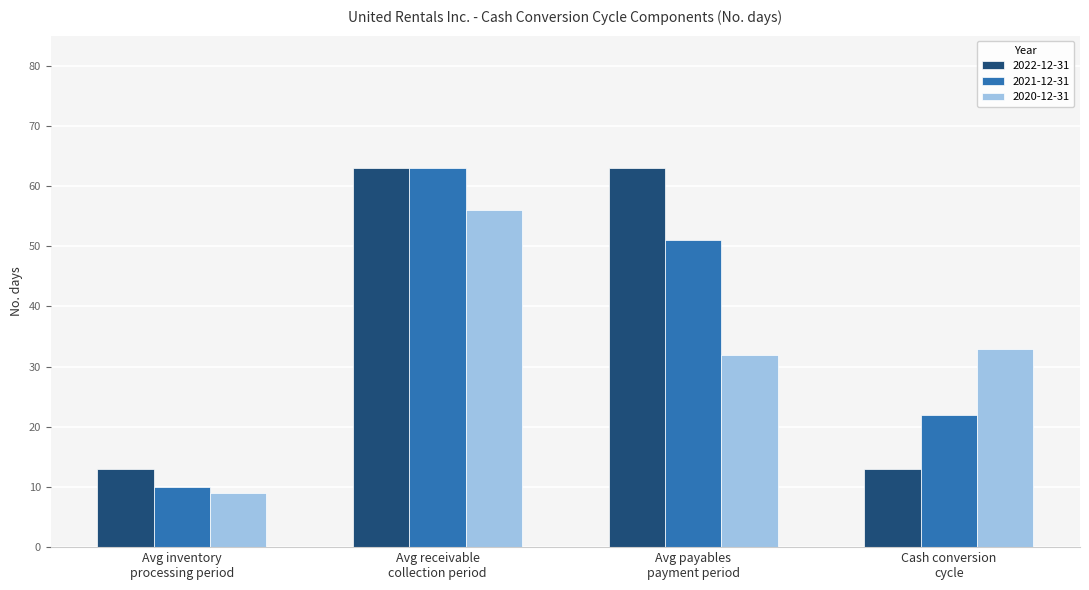

True or false: 2022-12-31 has a value of 63 at Avg receivable
collection period.

True